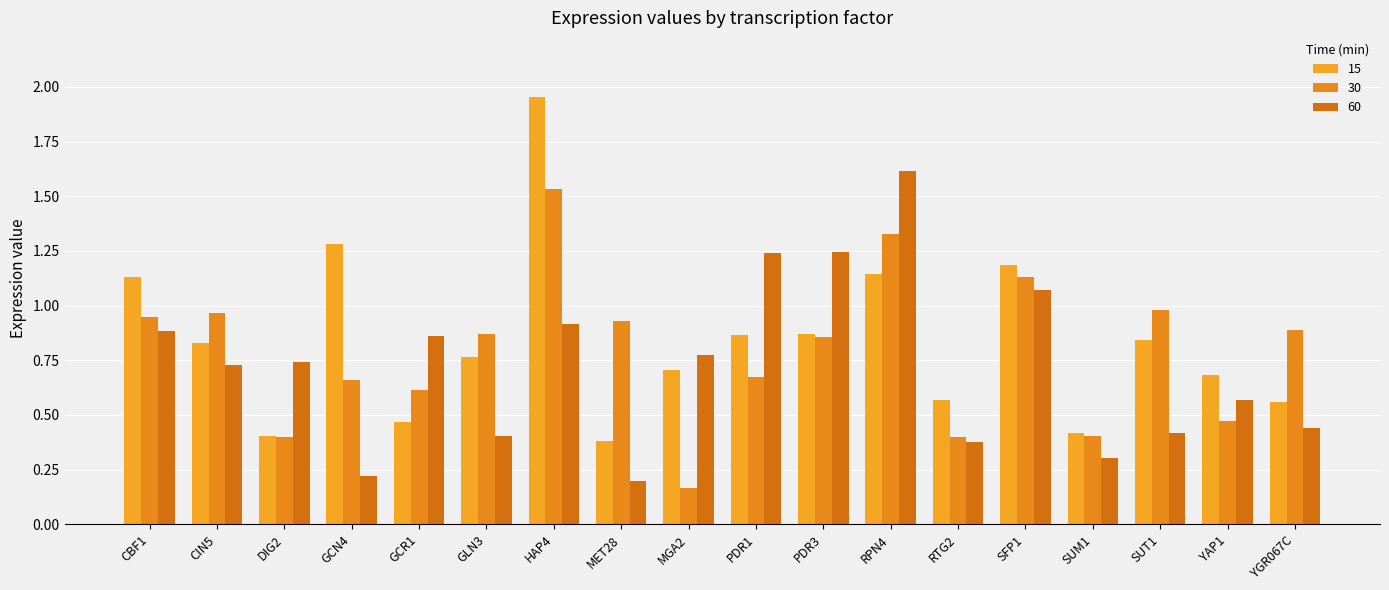

Which category has the lowest value across all series?

MGA2